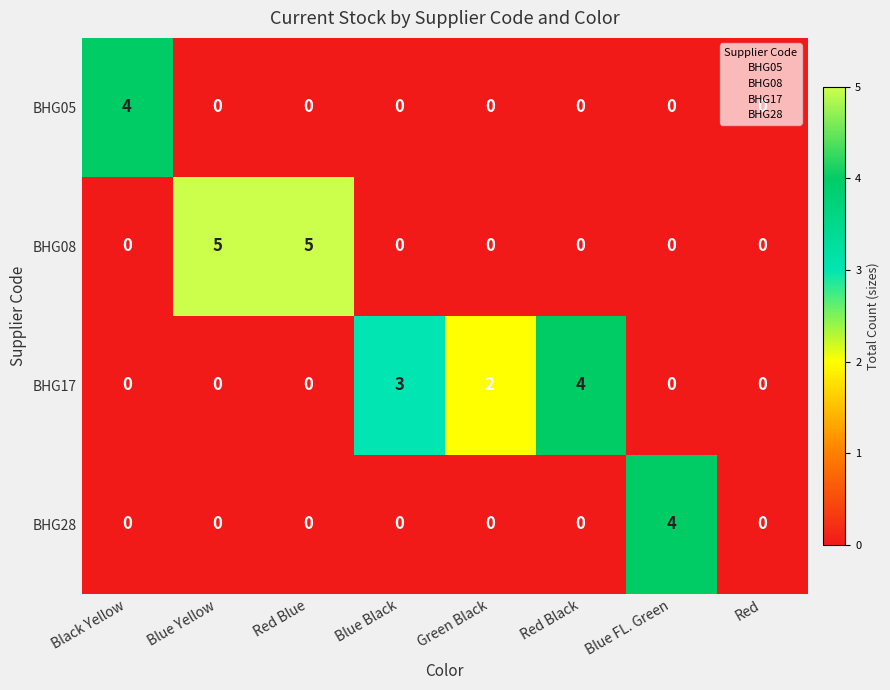

How many BHG08 values are between 0 and 5?

8